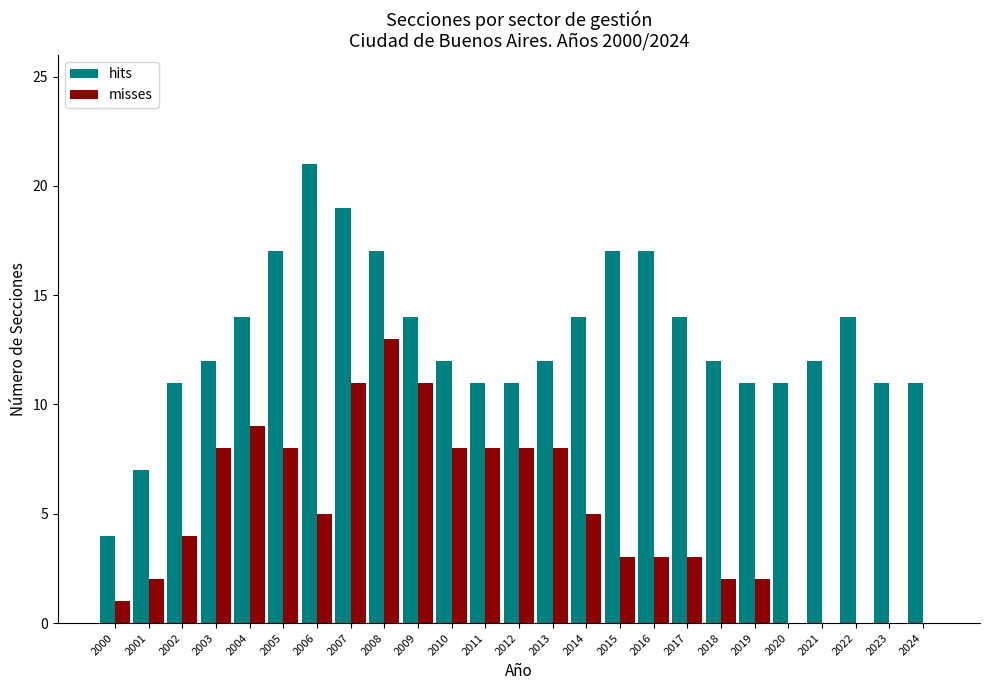

What is the total value across all series at 2019?

13